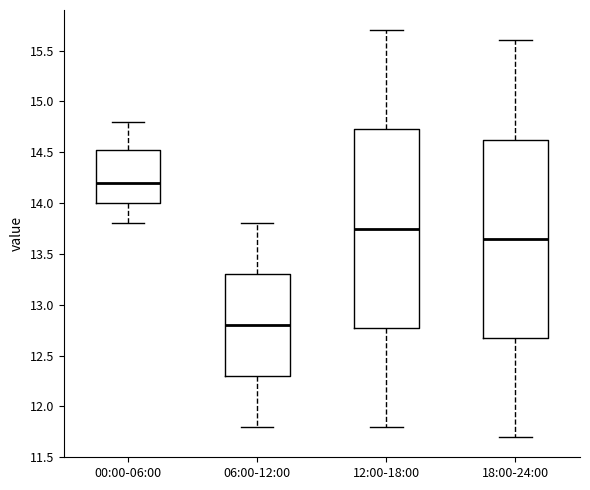

Where does the median line of the box for 00:00-06:00 sit on the y-axis? The values are not printed on the chart, so give them approximately, as read against the axis.

14.20